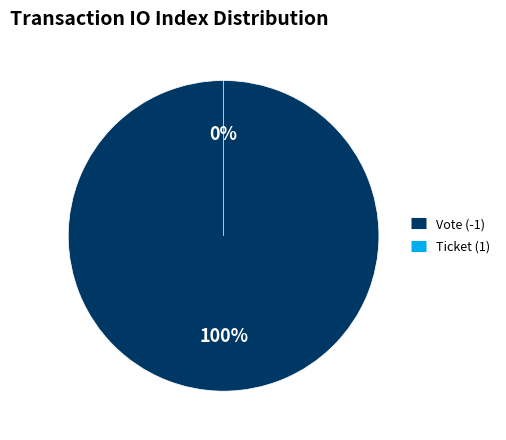

How many slices are in this pie chart?

2